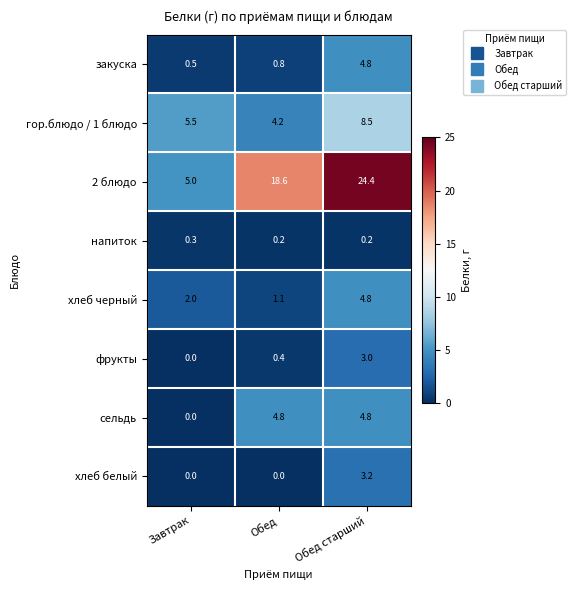

Reading right to left, extract all data points from this chart.

закуска: 4.8	0.8	0.5
гор.блюдо / 1 блюдо: 8.5	4.2	5.5
2 блюдо: 24.4	18.6	5.0
напиток: 0.2	0.2	0.3
хлеб черный: 4.8	1.1	2.0
фрукты: 3.0	0.4	0.0
сельдь: 4.8	4.8	0.0
хлеб белый: 3.2	0.0	0.0